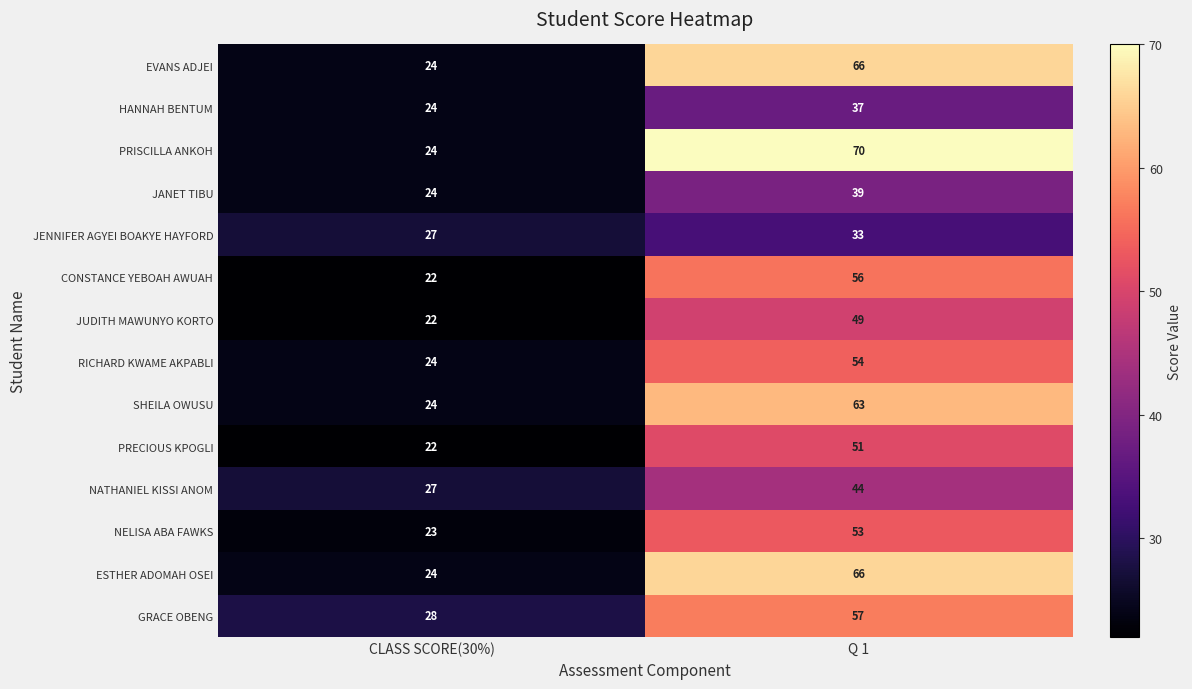

What is the average value of the JANET TIBU series?

32